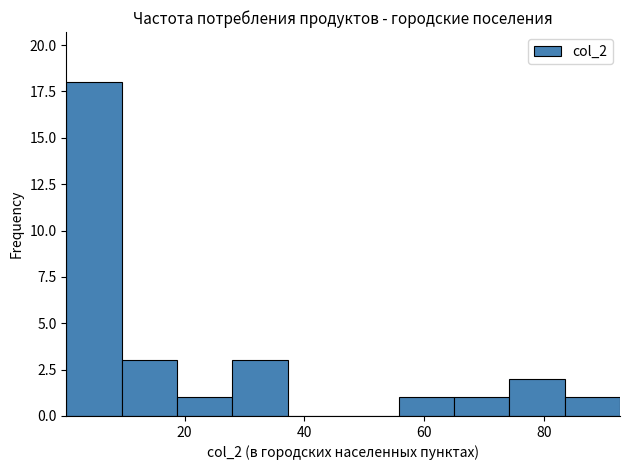

How tall is the bar that spans 74 to 84 on the x-axis? Neither the bar edges nor the heights are printed on the chart, so give them approximately, as read against the axes.

2